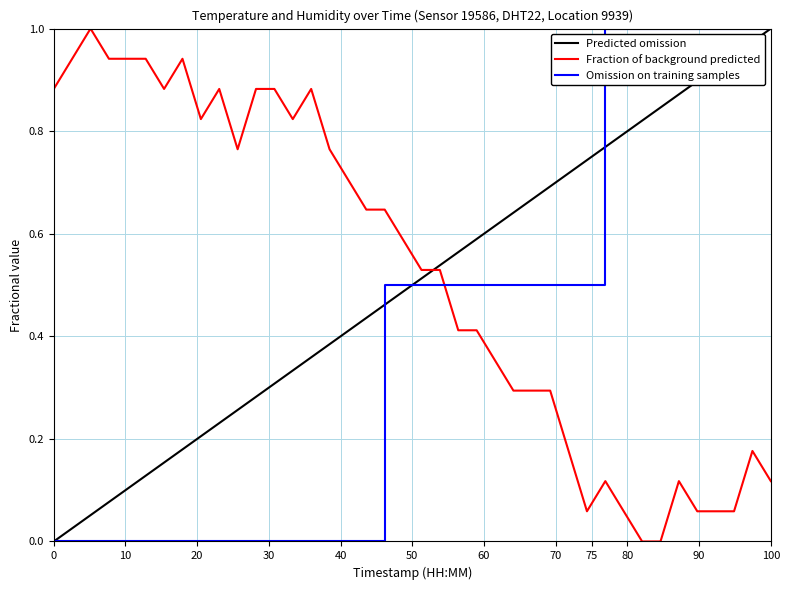

Which series ends up on top after the final intersection of Omission on training samples and Fraction of background predicted?

Omission on training samples